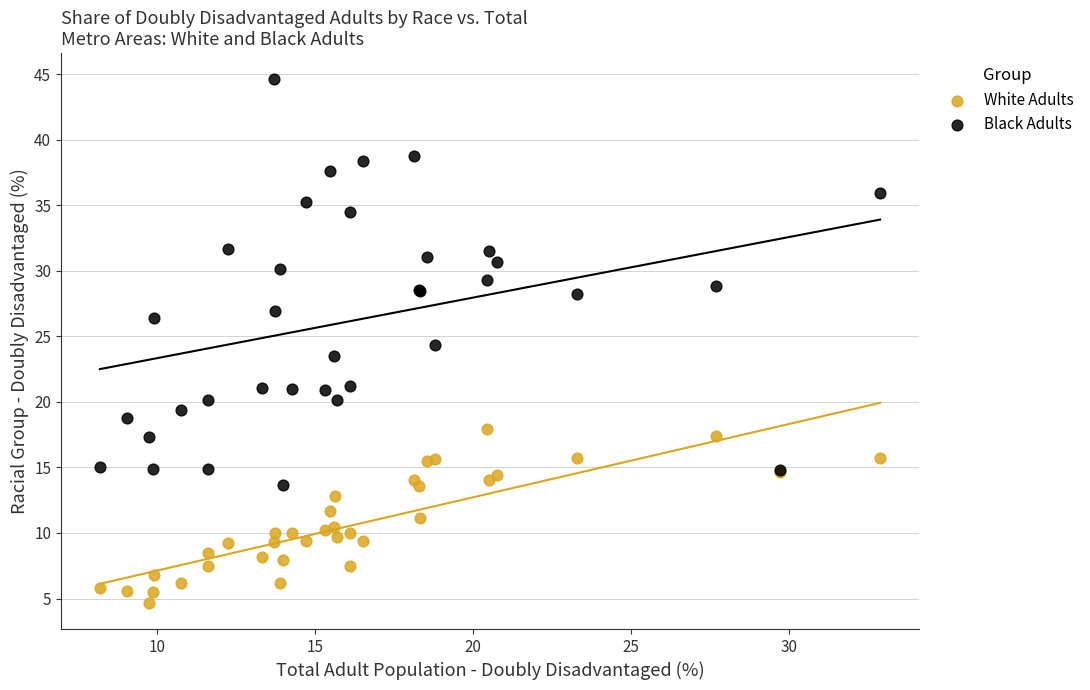

Which series contains the highest Y value?

Black Adults